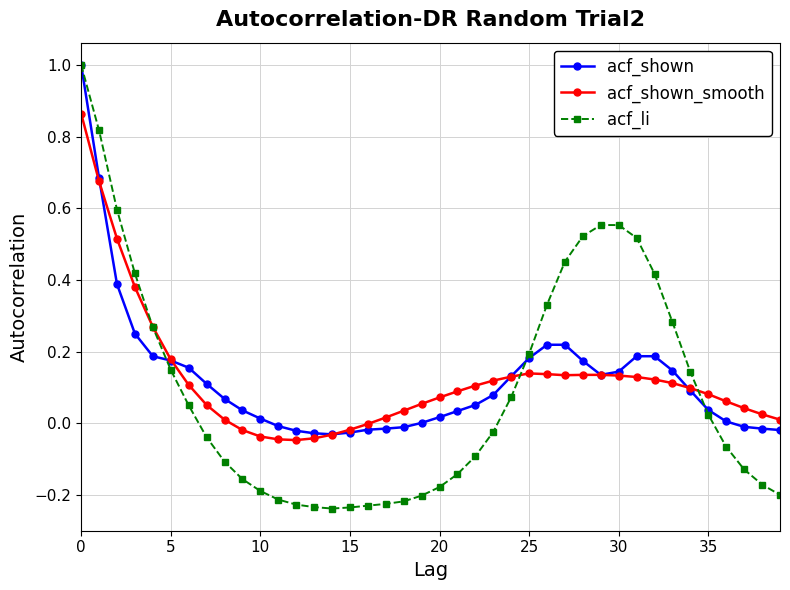

True or false: acf_shown has more than 1 interior local peaks.

False